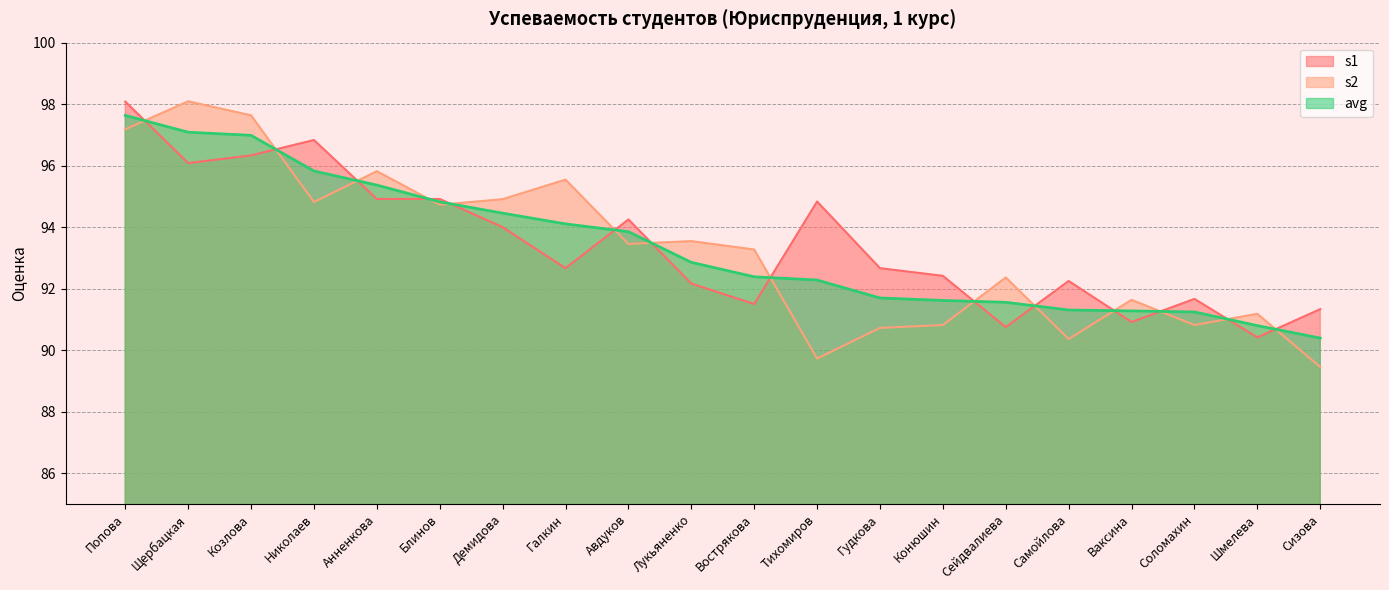

What is the label of the 16th point from the left?

Самойлова